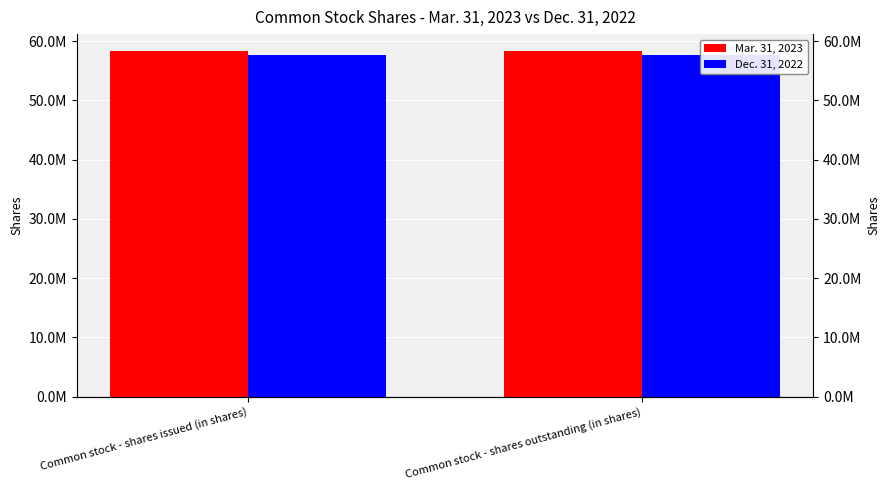

Between Common stock - shares issued (in shares) and Common stock - shares outstanding (in shares), which series saw the biggest shift?

Mar. 31, 2023